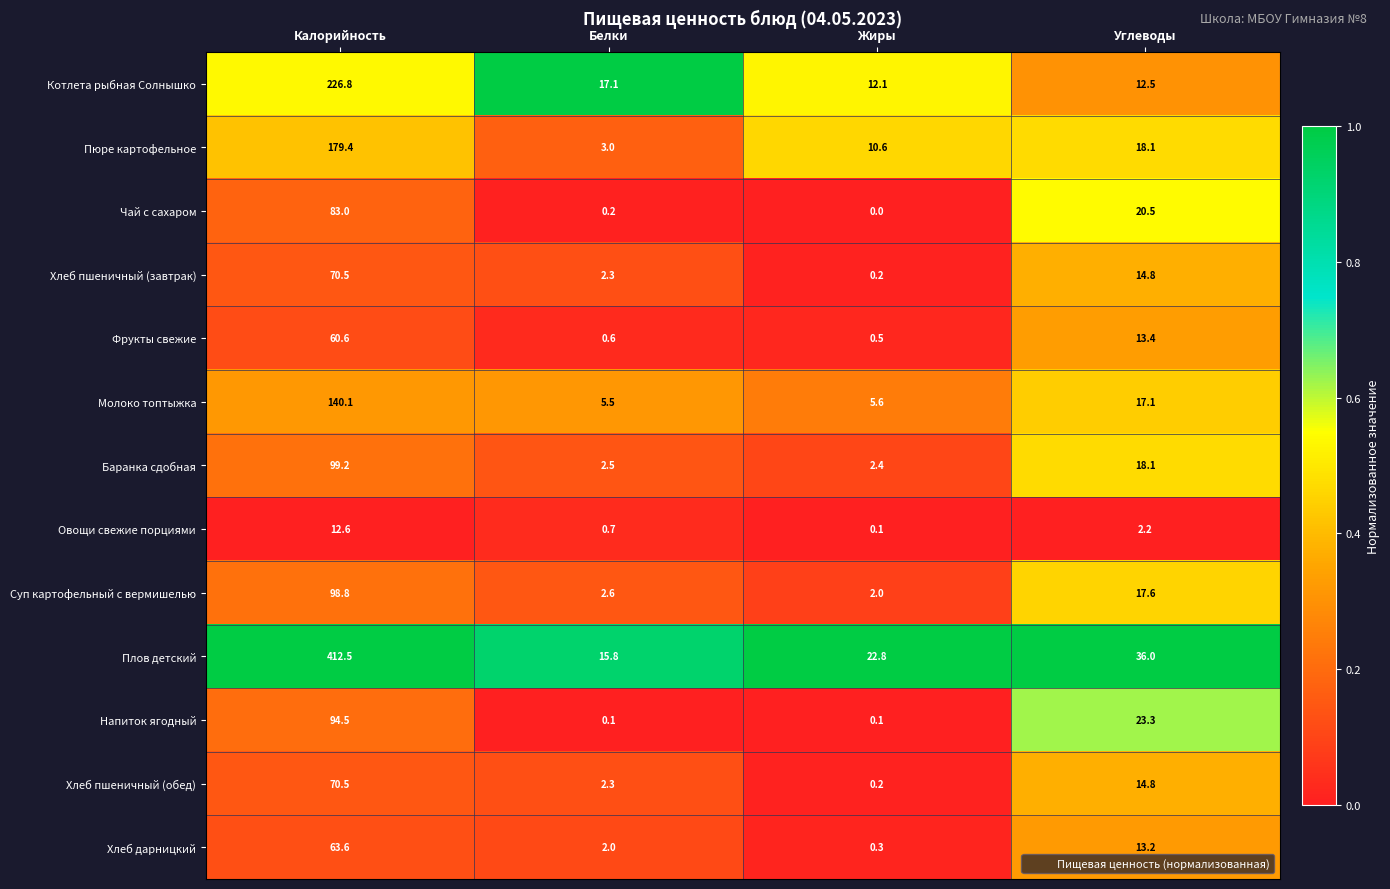

Rank the categories by Плов детский value from lowest to highest.

Белки, Жиры, Углеводы, Калорийность